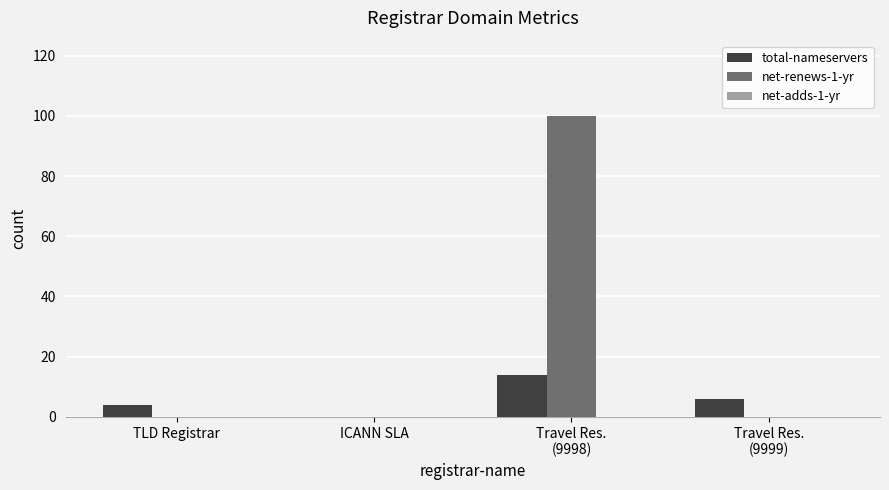

Which series has the largest total across all categories?

net-renews-1-yr